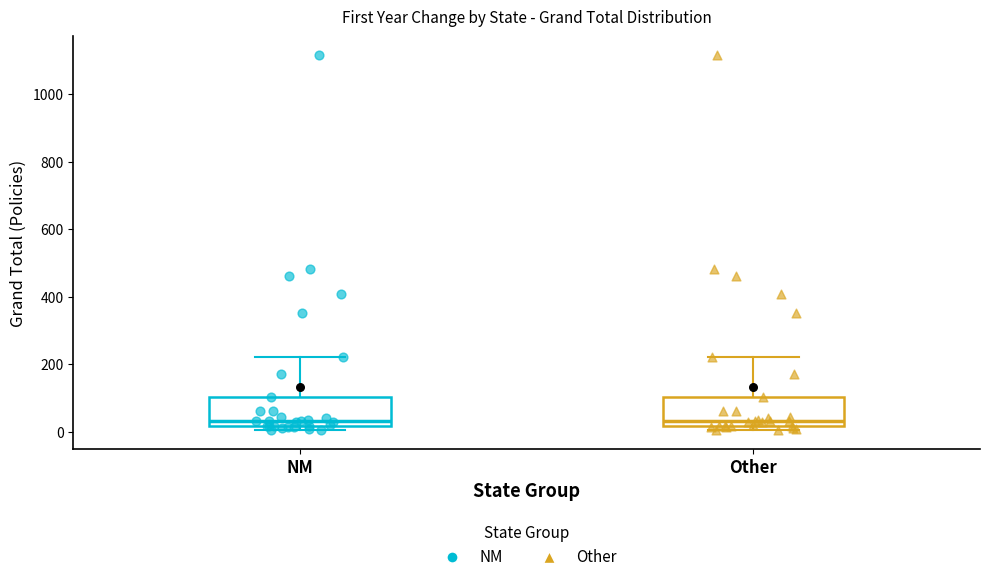

Reading left to right, transcribe this box plot: for each box, give where its median line is, the range the box spans, and where its two whiskers end, as read against the y-axis. The values are not printed on the chart, so give them approximately, as read against the axis.

NM: median 40, box 20 to 100, whiskers 0 to 220
Other: median 40, box 20 to 100, whiskers 0 to 220